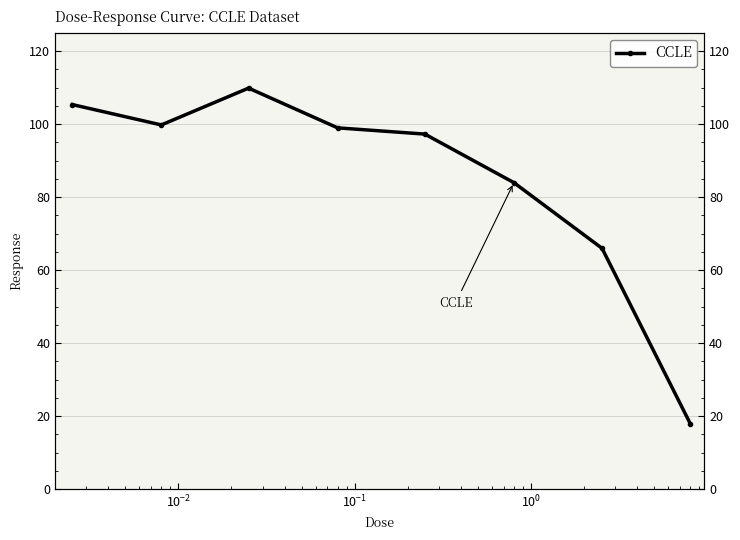

How many points are higher than both their immediate neighbors (excluding endpoints)?

1